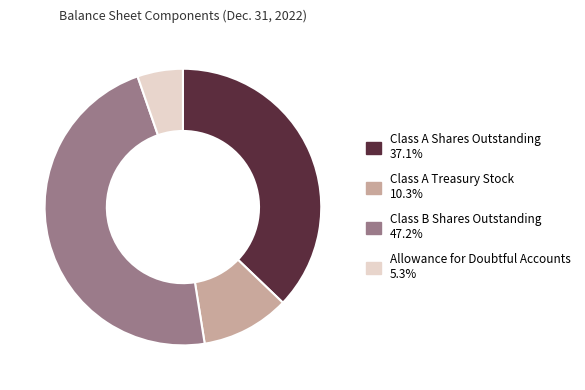

Do Class A Shares Outstanding 37.1% and Allowance for Doubtful Accounts 5.3% together represent more than half of the pie?

No